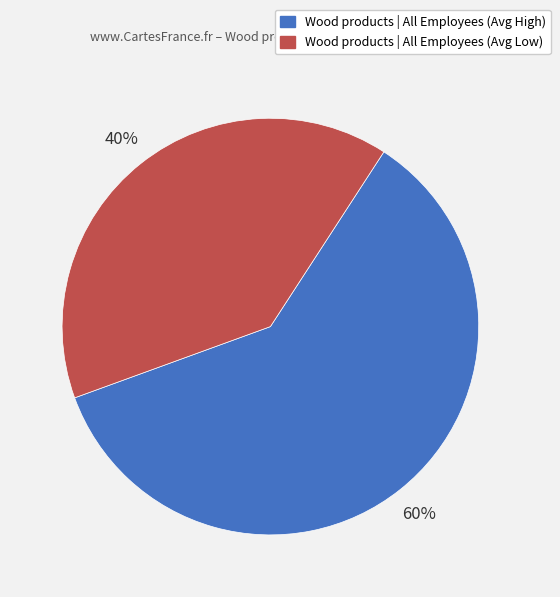

To the nearest percent, what portion does Wood products | All Employees (Avg Low) represent?

40%